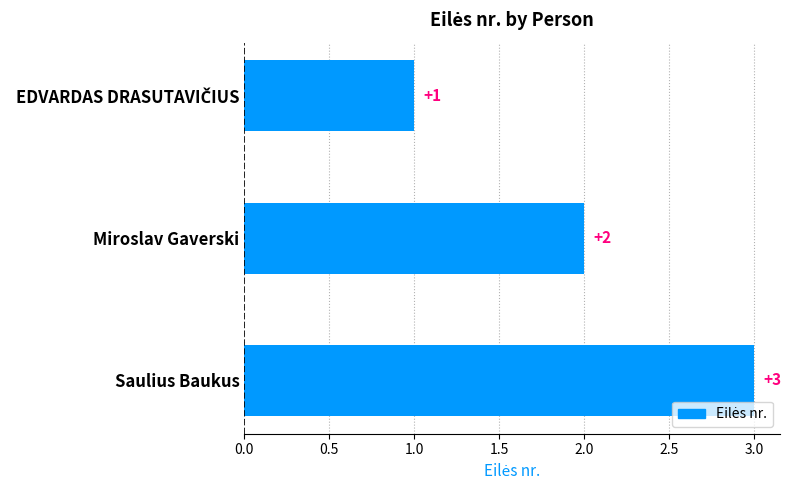

How many values are between 1 and 3?

3